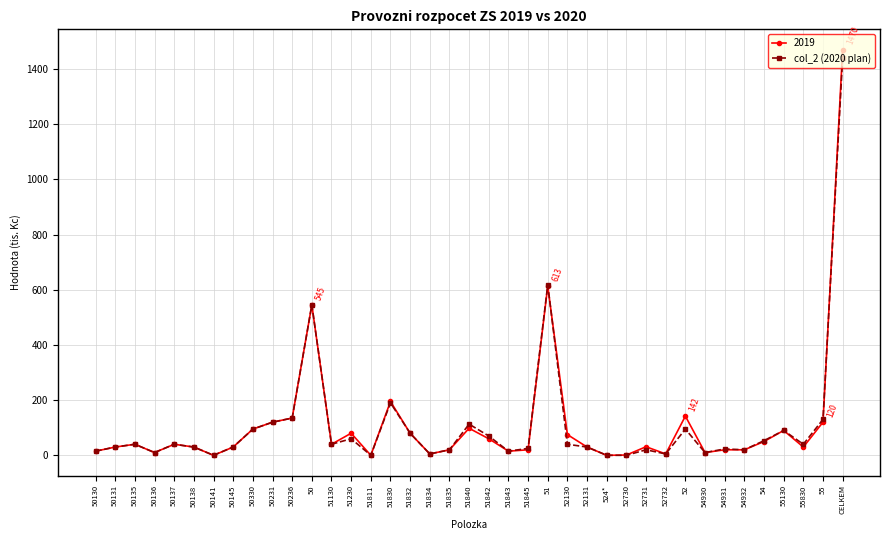

What is the label of the 25th point from the right?

51811